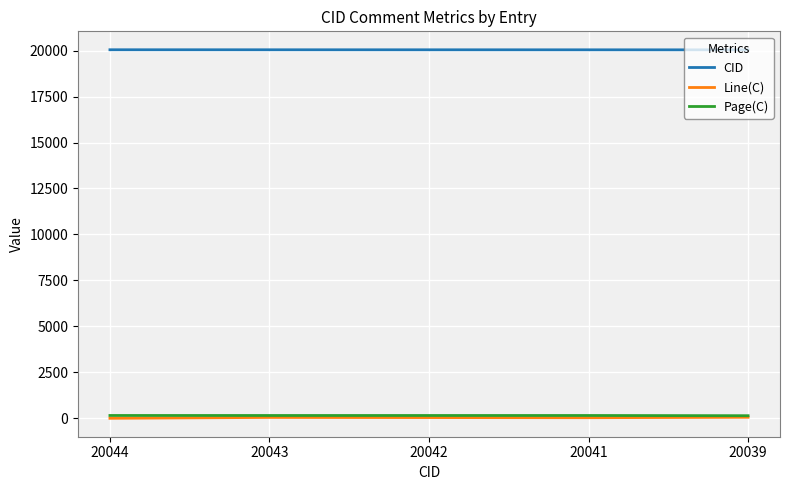

True or false: CID has a value of 9253 at 20039.

False